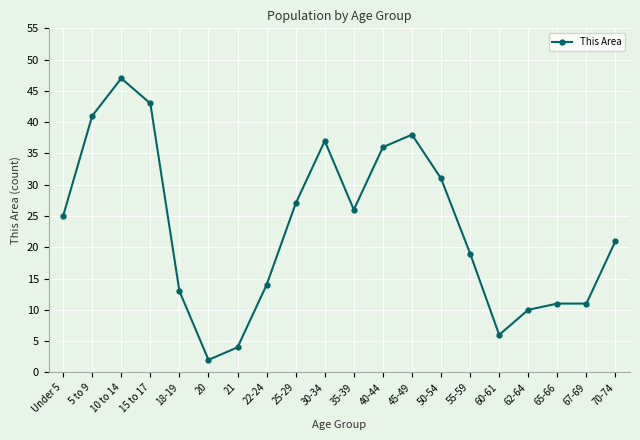

At which category does the chart reach its minimum across all series?

20